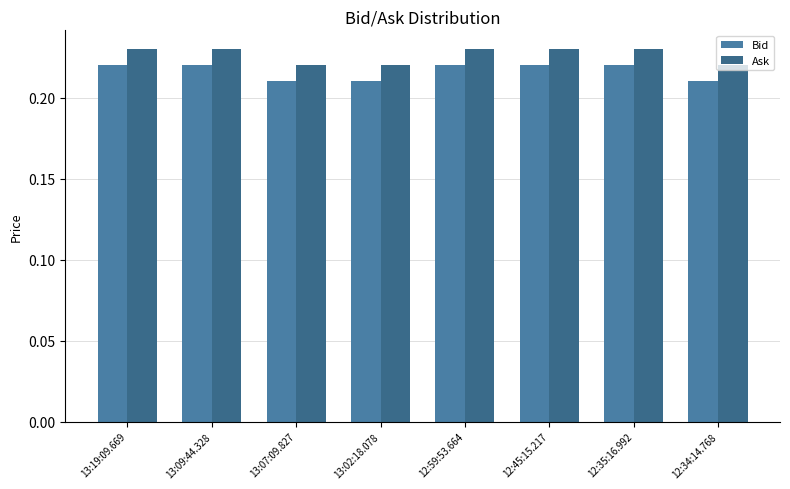

Are the bars grouped side by side (vs. stacked)?

Yes